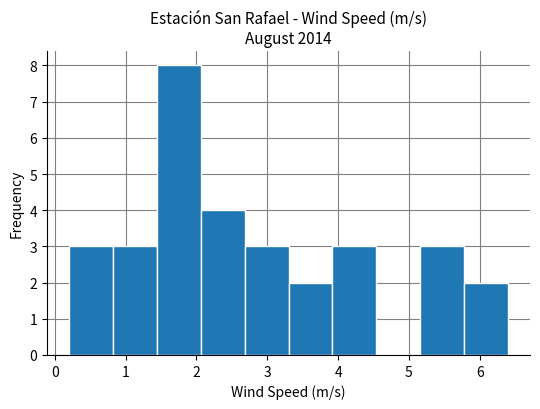

Reading left to right, transcribe this chart: for each bar, give the range it covers on the x-axis and its height. Neither the bar edges nor the heights are printed on the chart, so give them approximately, as read against the axes.

0.20 to 0.82: 3
0.82 to 1.44: 3
1.44 to 2.06: 8
2.06 to 2.68: 4
2.68 to 3.30: 3
3.30 to 3.92: 2
3.92 to 4.54: 3
4.54 to 5.16: 0
5.16 to 5.78: 3
5.78 to 6.40: 2